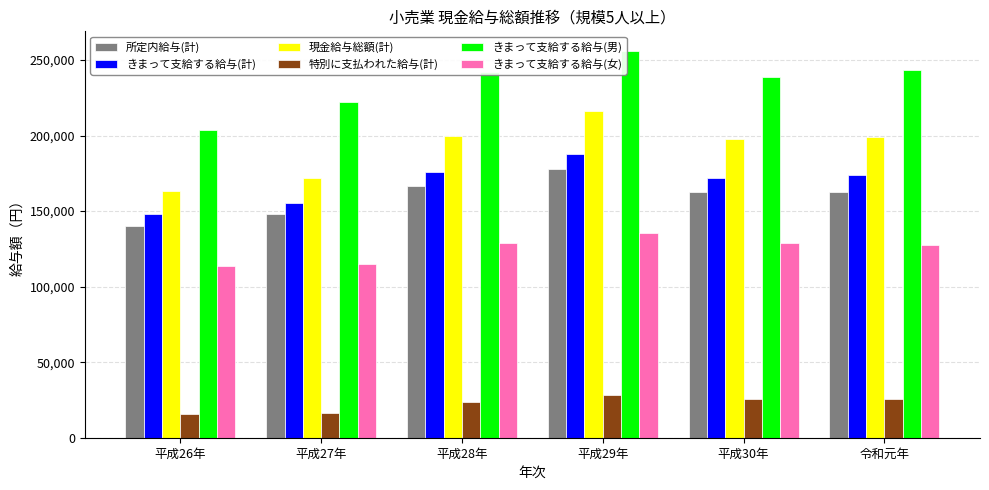

Rank the series at 令和元年 from lowest to highest value.

特別に支払われた給与(計), きまって支給する給与(女), 所定内給与(計), きまって支給する給与(計), 現金給与総額(計), きまって支給する給与(男)